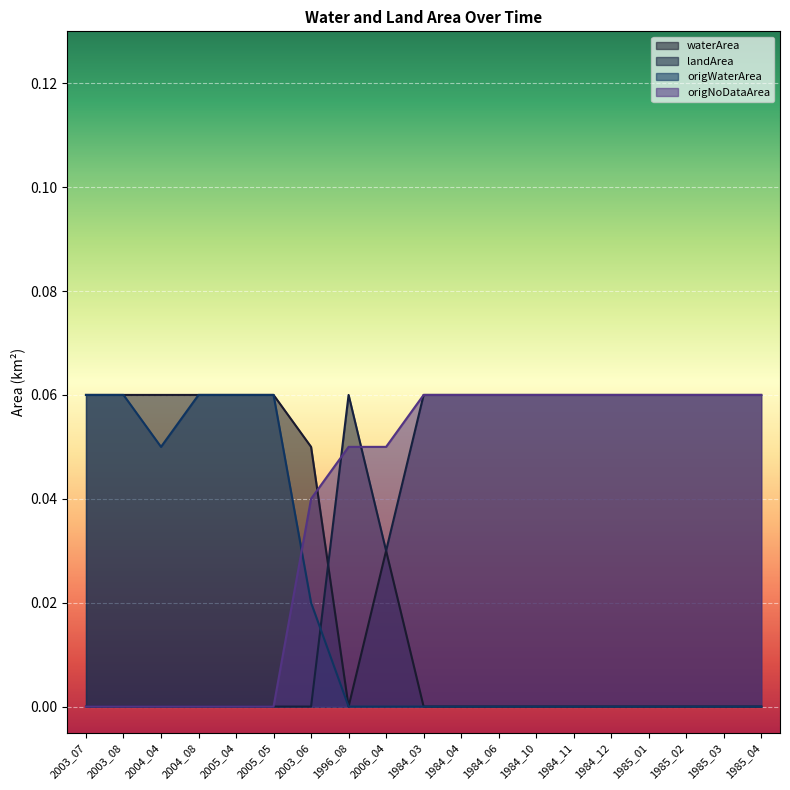

Rank the series by their maximum value, from highest to lowest.

waterArea, landArea, origWaterArea, origNoDataArea